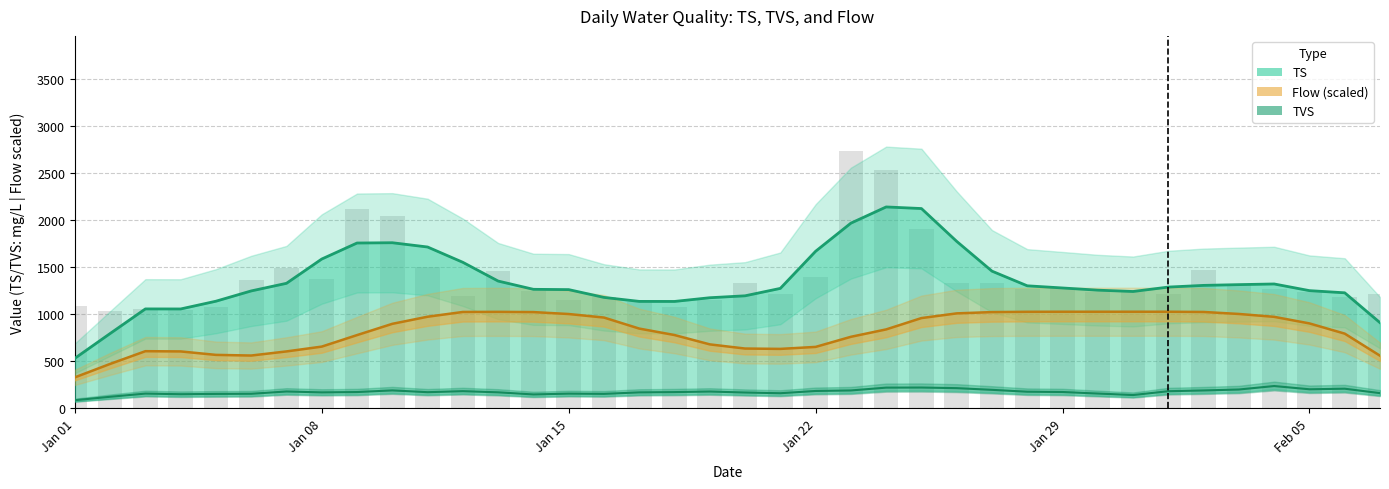

What is the highest value of the Flow series?

4.1